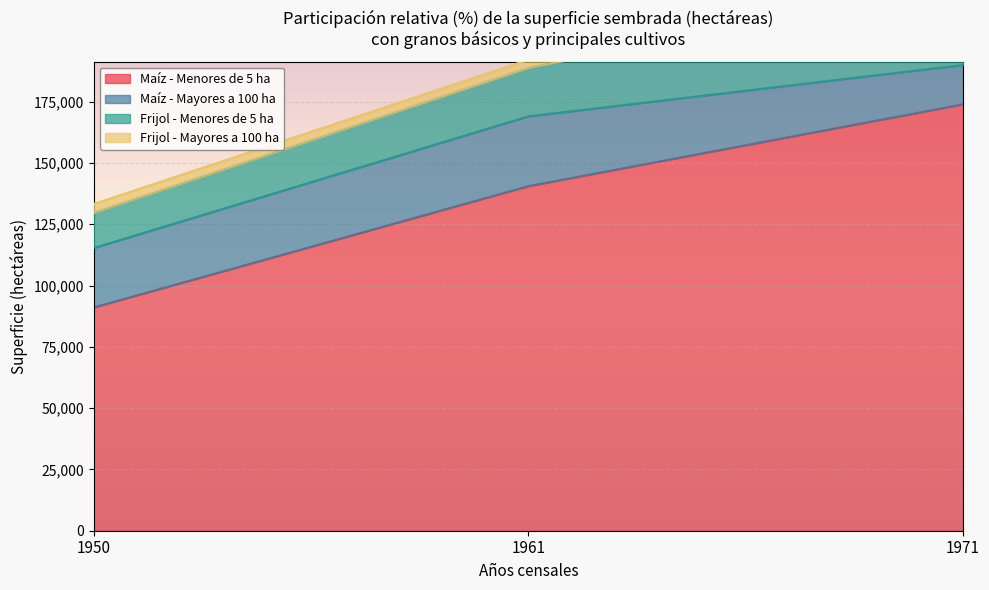

Is it true that Maíz - Menores de 5 ha equals 140551 at 1961?

True